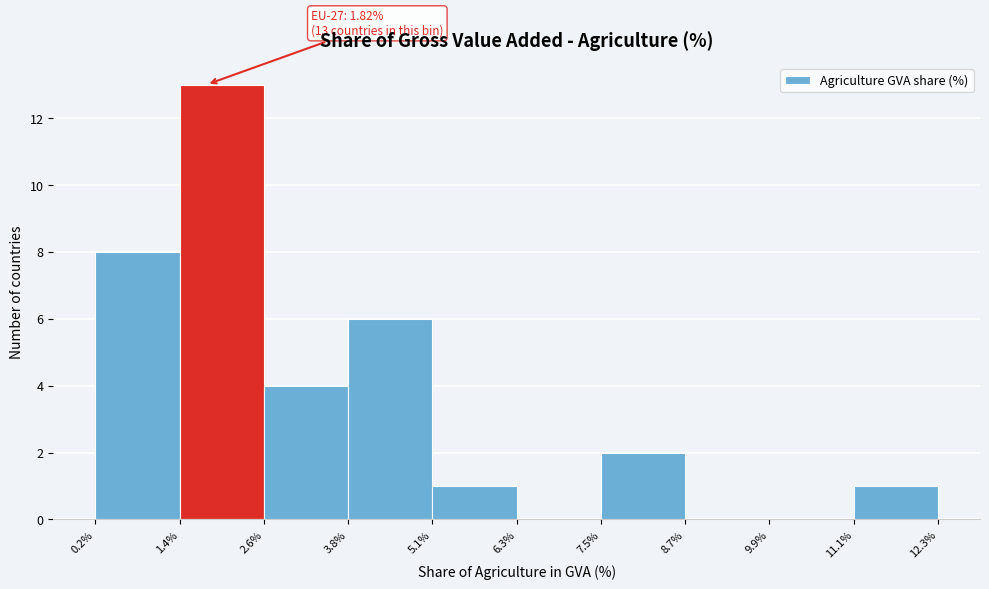

Over which range of the x-axis is the bar tallest?

1.4% to 2.6%